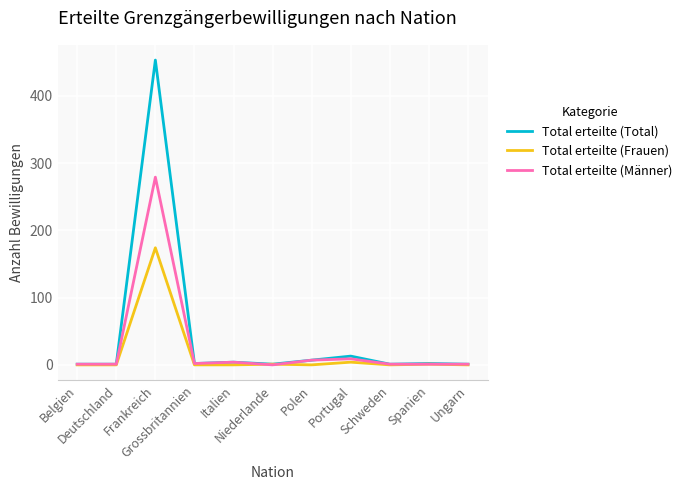

Rank the series by their maximum value, from highest to lowest.

Total erteilte (Total), Total erteilte (Männer), Total erteilte (Frauen)